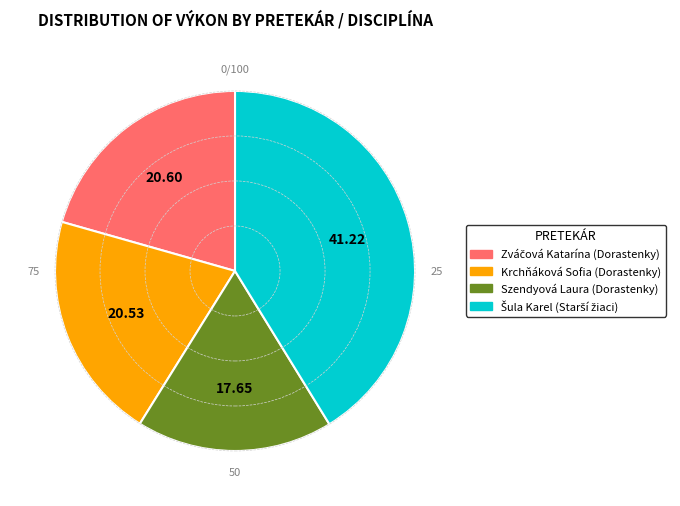

Is Szendyová Laura (Dorastenky) the majority of the pie?

No